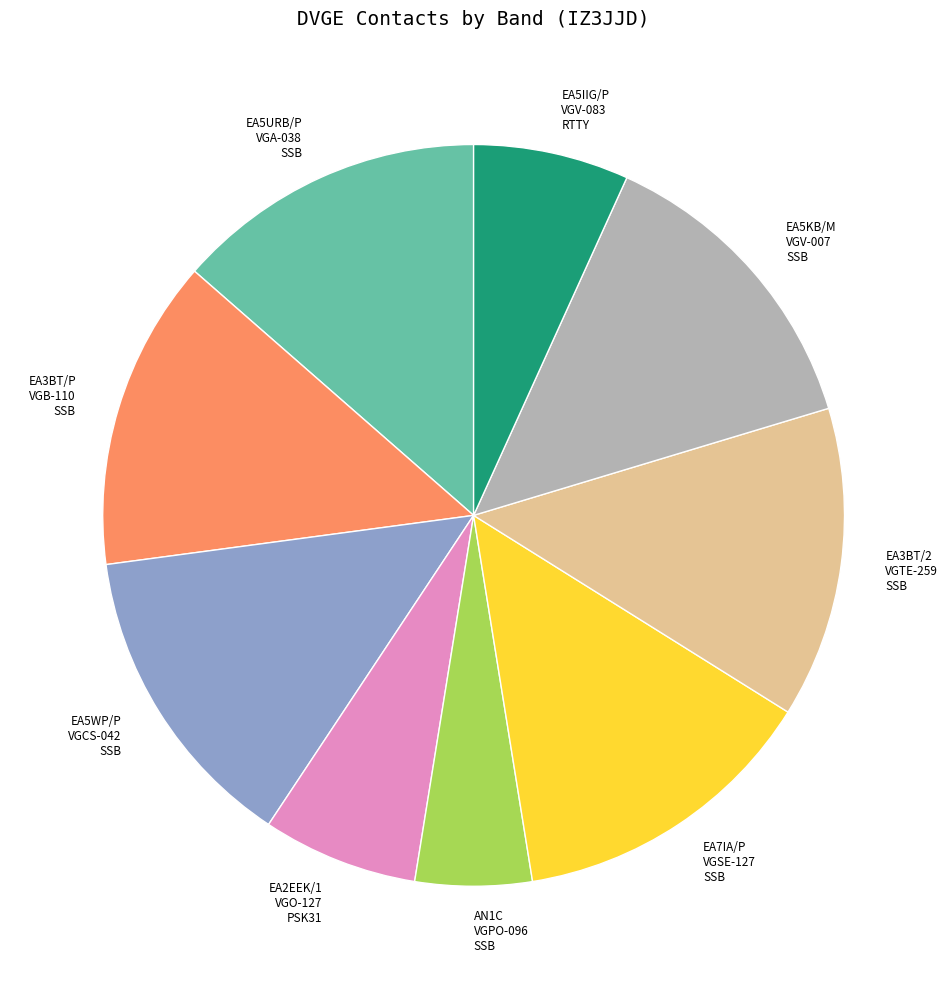

Does AN1C represent more than half of the total?

No